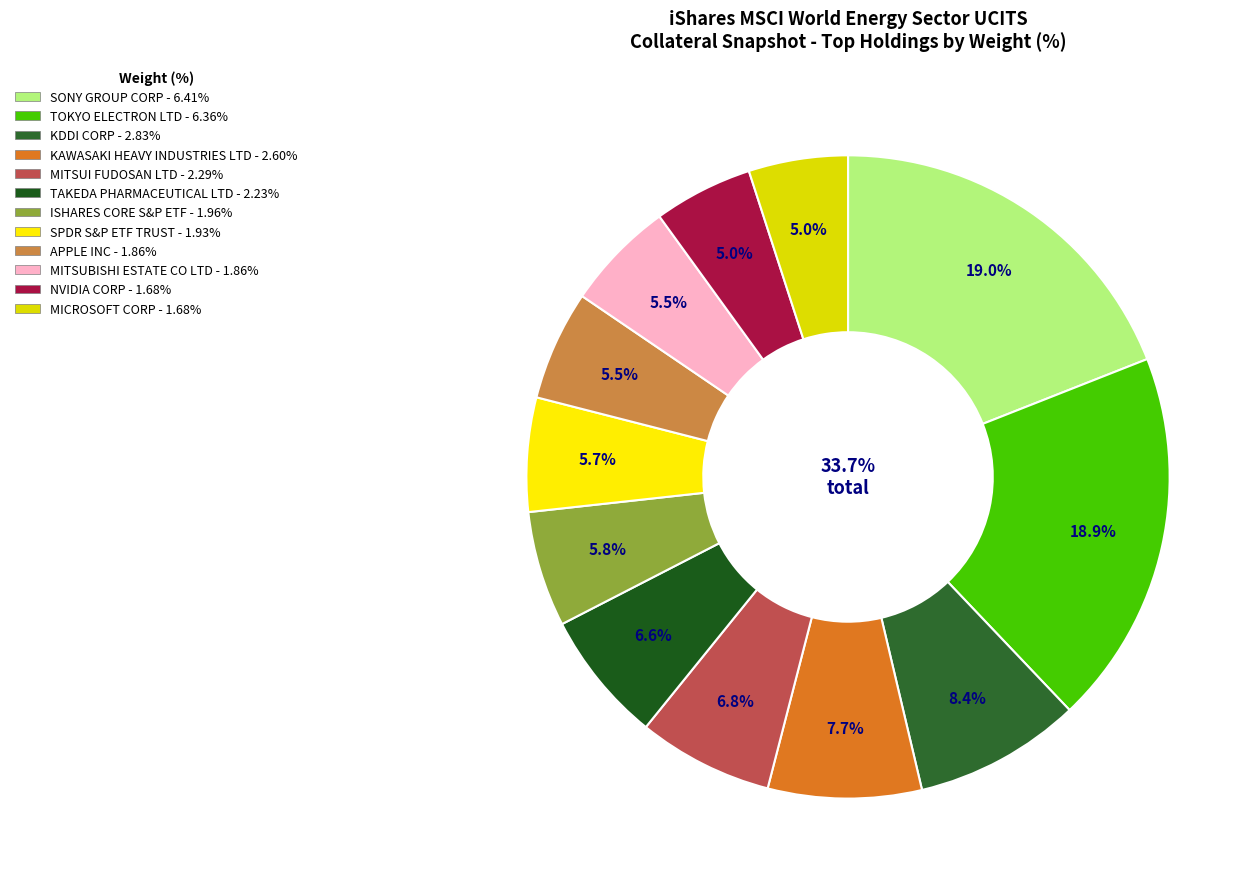

Does any single category account for the majority?

No